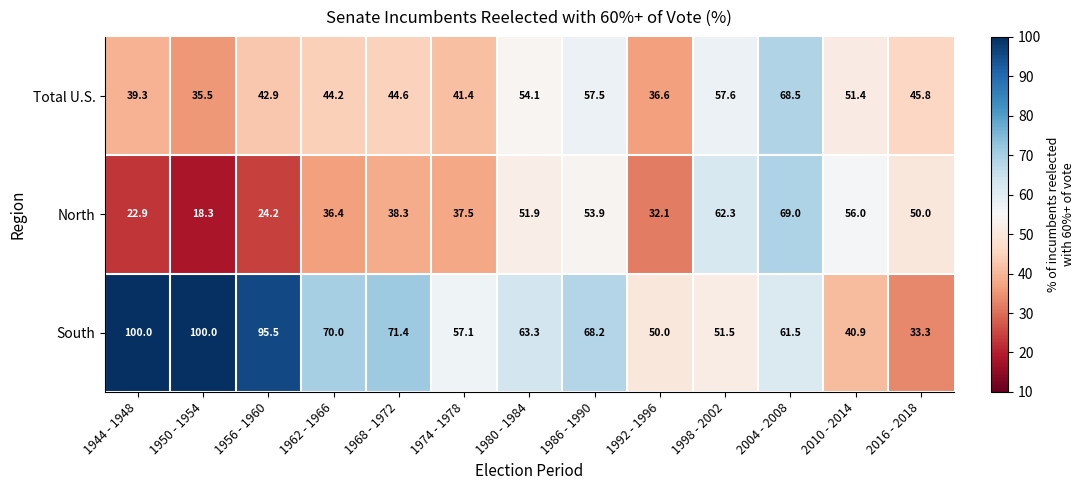

What is the highest value of the Total U.S. series?

68.5